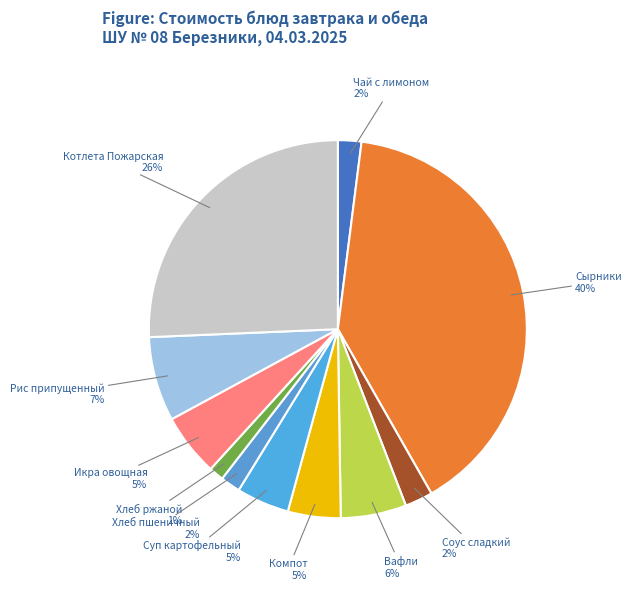

Does Суп картофельный account for over 50% of the chart?

No